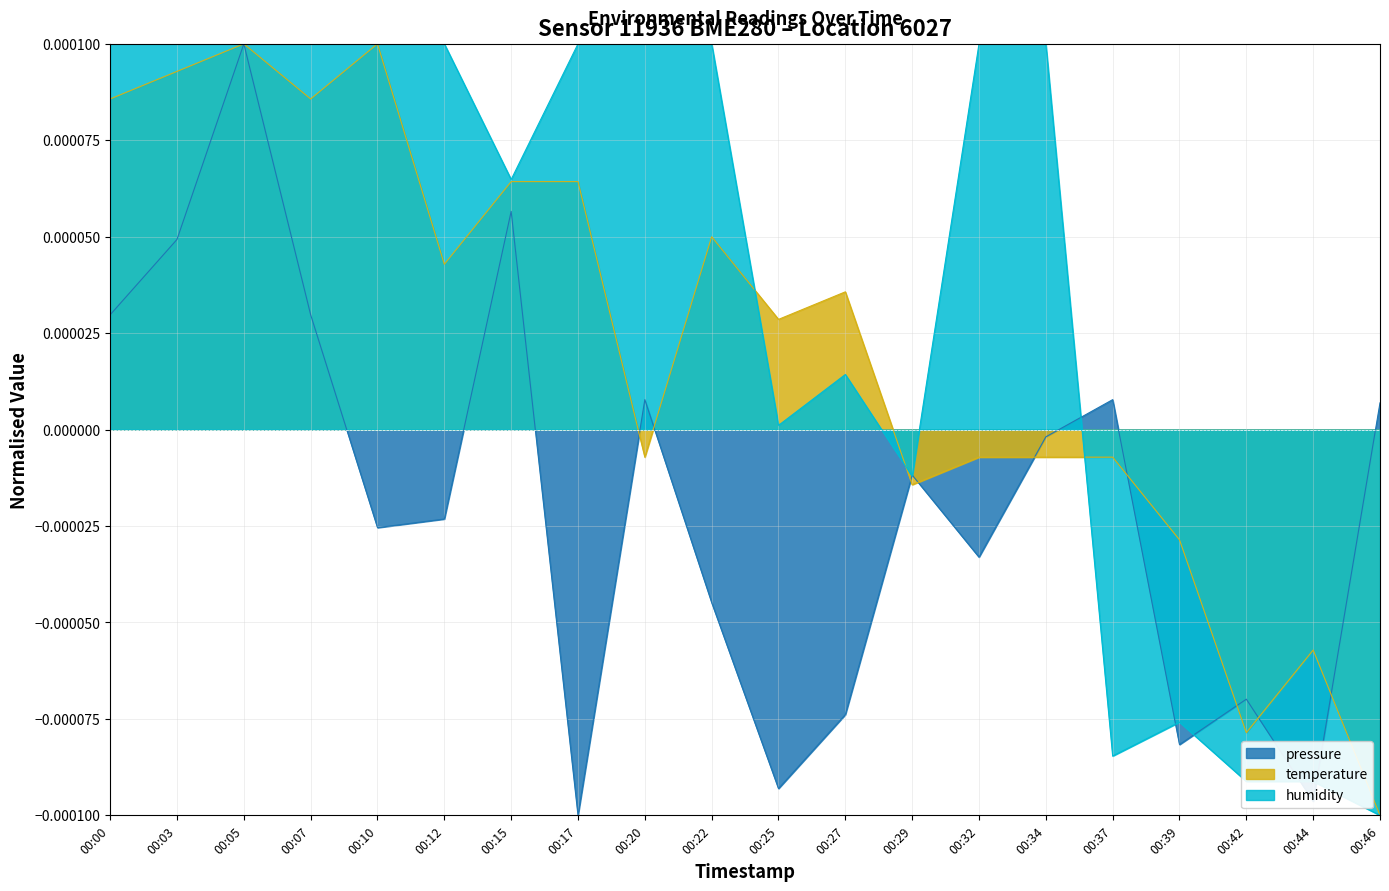

True or false: humidity has more than 2 points higher than both neighbors.

False